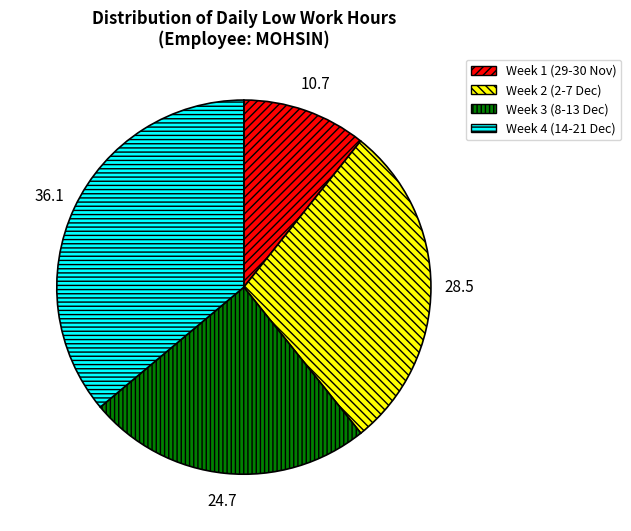

Is there any slice that represents more than half of the pie?

No